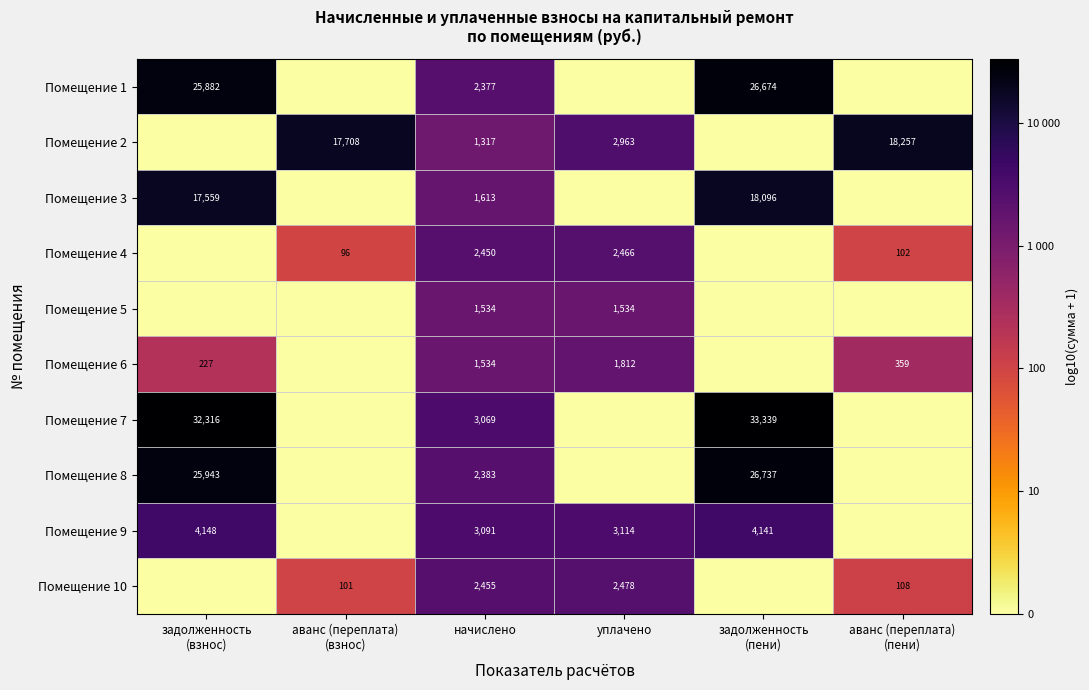

Is it true that Помещение 2 equals 1317 at начислено?

True